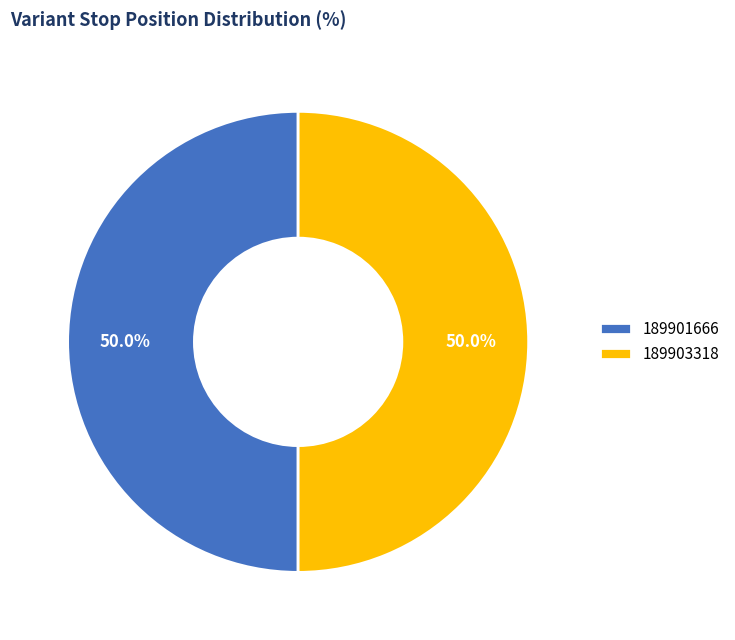

How much of the chart is everything except 189901666?

50.0%